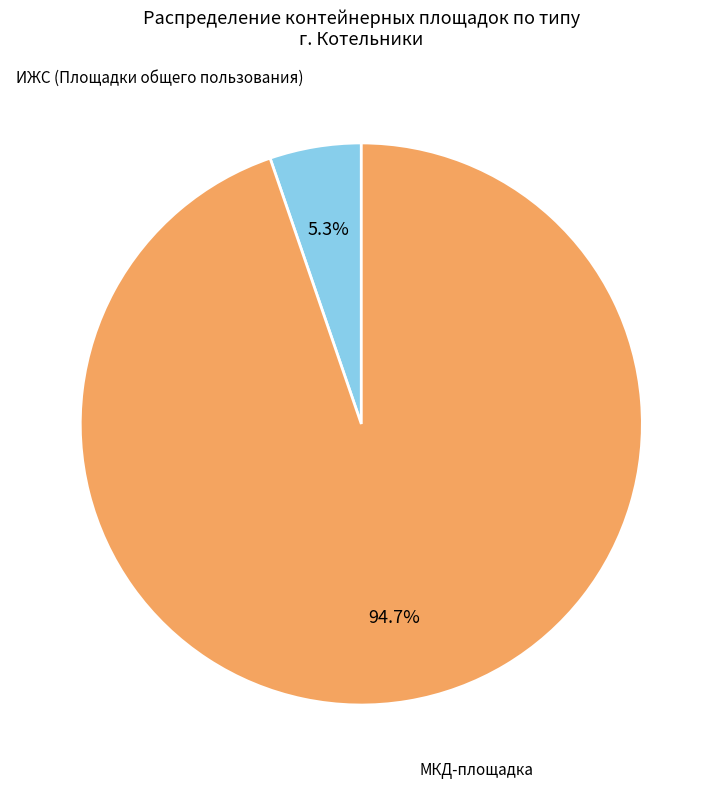

Is there any slice that represents more than half of the pie?

Yes